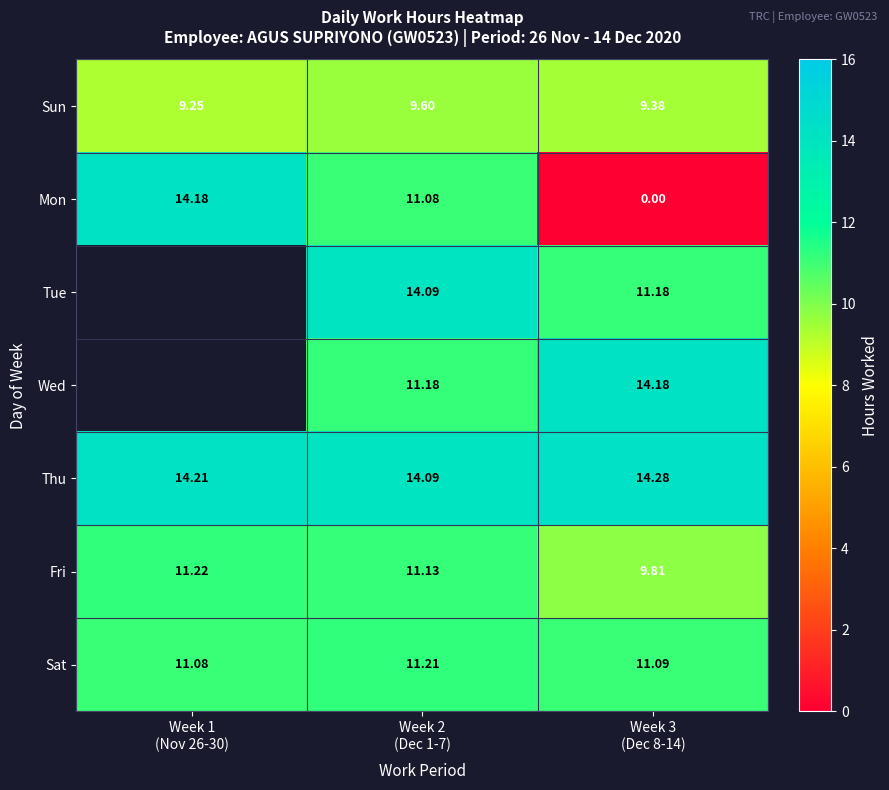

Between Week 3
(Dec 8-14) and Week 2
(Dec 1-7), which is larger?

Week 2
(Dec 1-7)